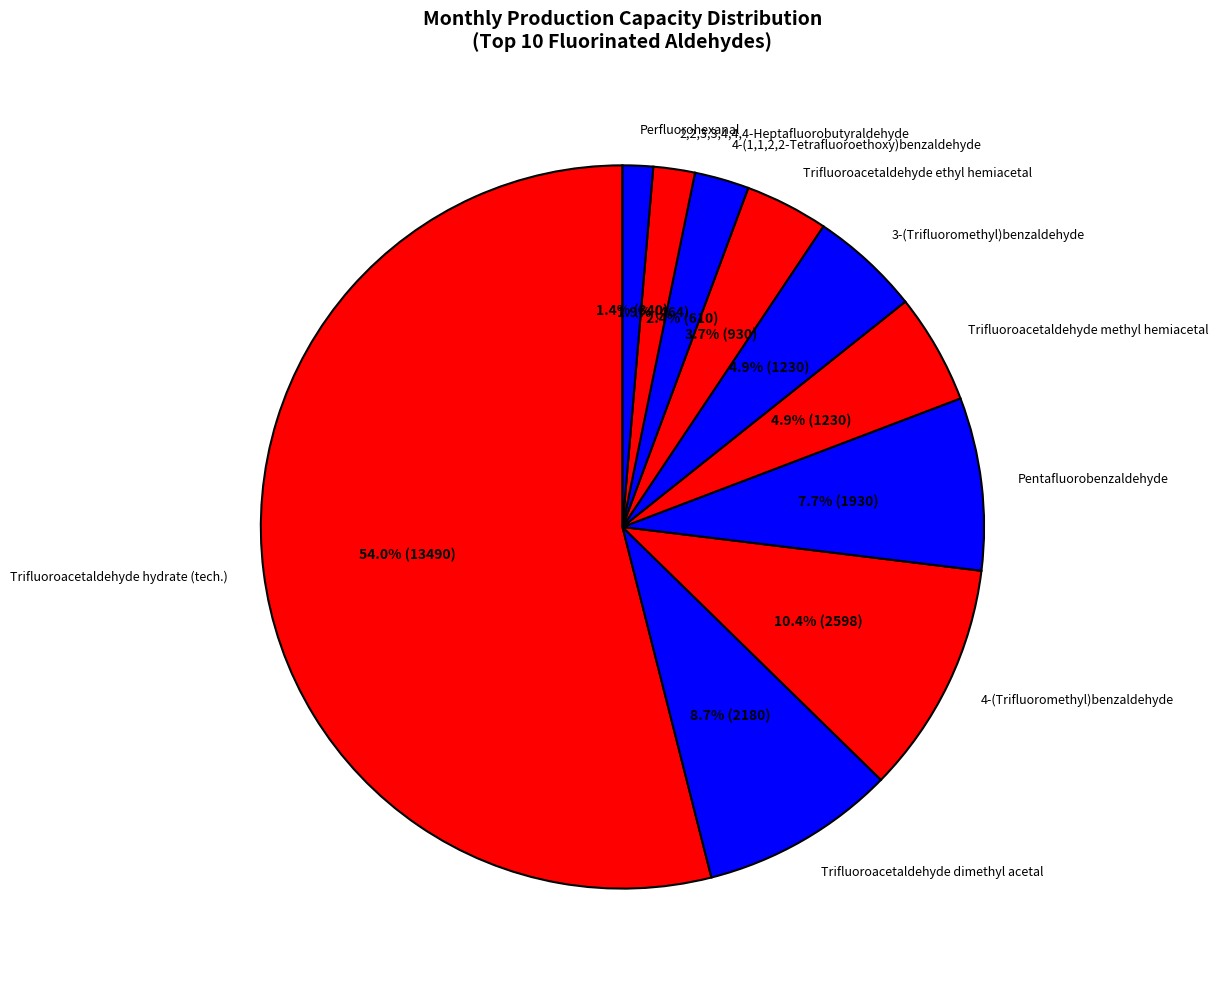

To the nearest percent, what is the difference between the largest and smallest slice percentages?

53%